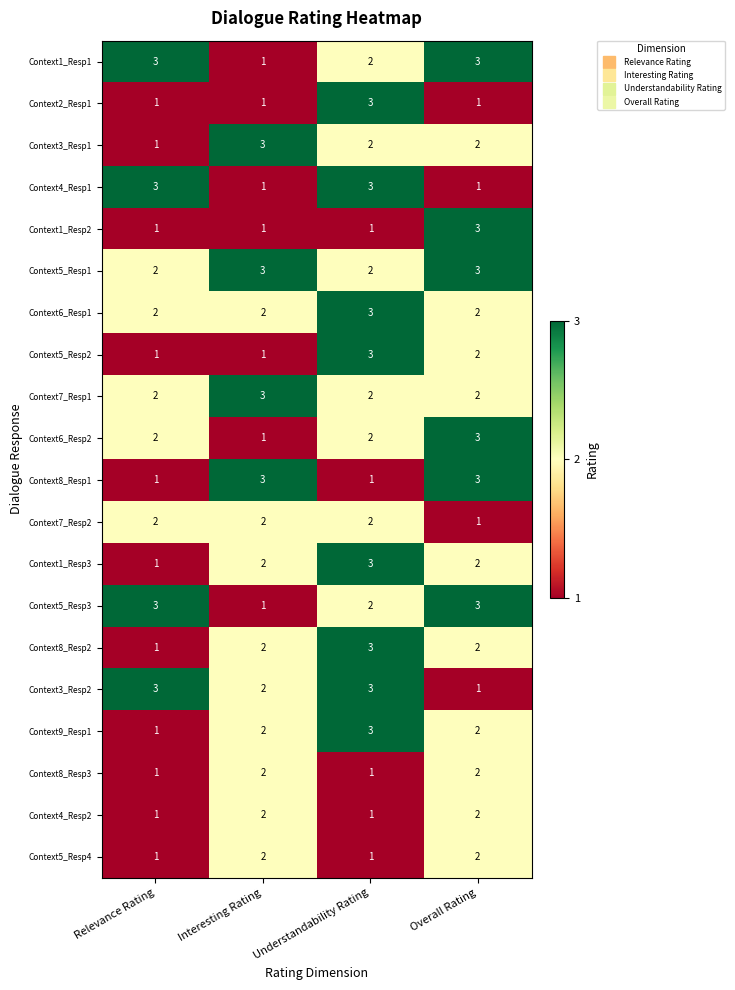

The Context5_Resp4 series shows 1 at Understandability Rating. True or false?

True